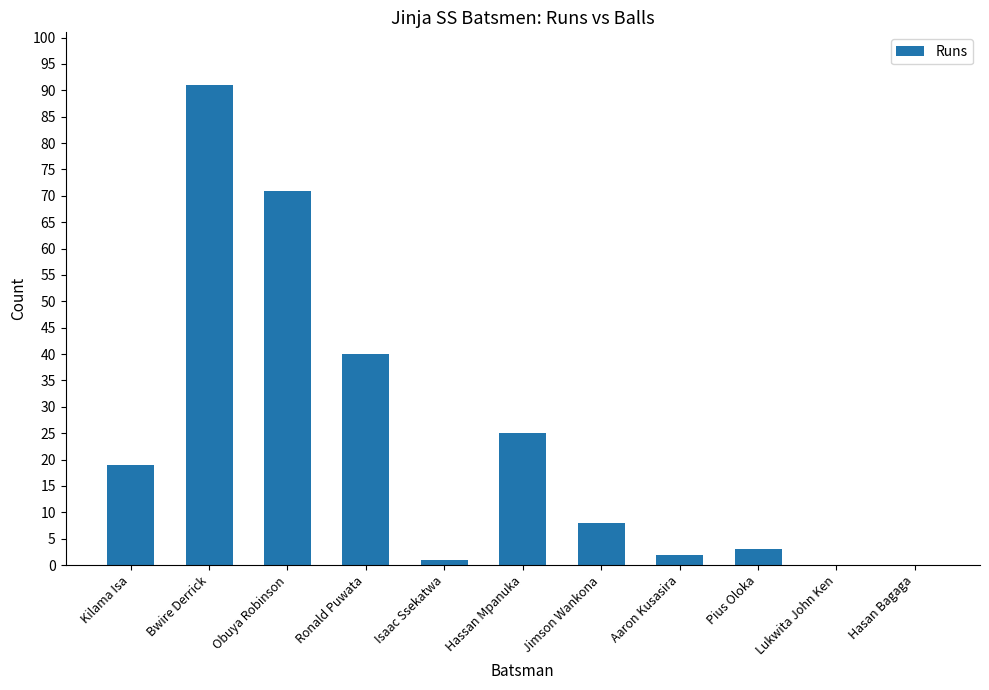

Is it true that the value at Obuya Robinson is 71?

True